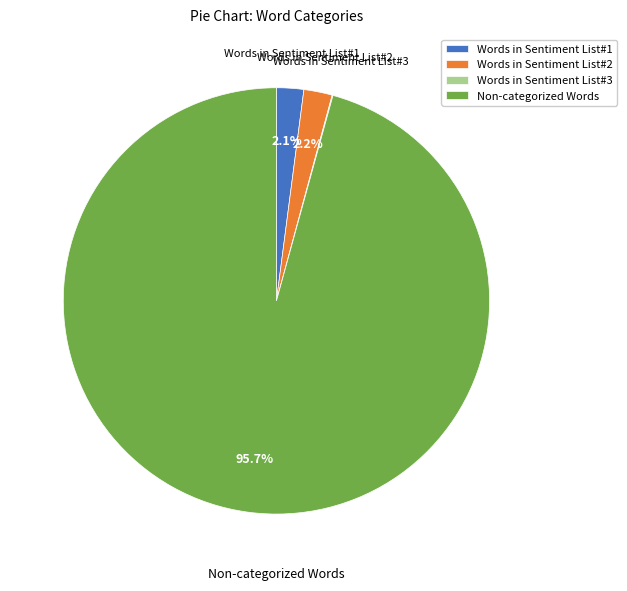

Which slice is the largest?

Non-categorized Words